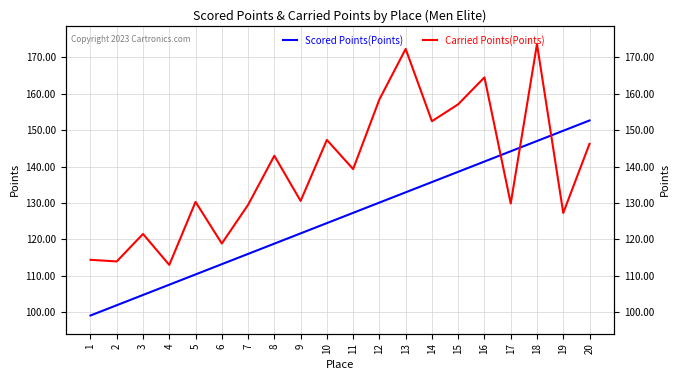

True or false: Scored Points(Points) has more than 2 points higher than both neighbors.

False